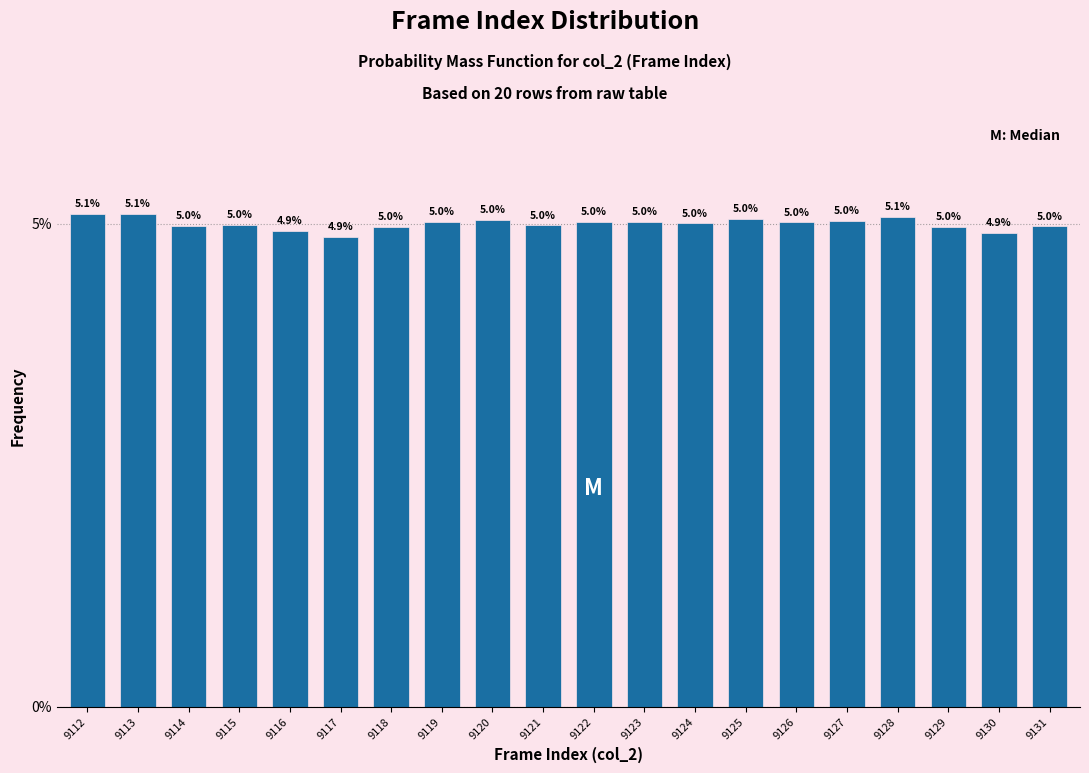

Reading left to right, list all the values displayed in this chart.

5.1	5.1	5.0	5.0	4.9	4.9	5.0	5.0	5.0	5.0	5.0	5.0	5.0	5.0	5.0	5.0	5.1	5.0	4.9	5.0